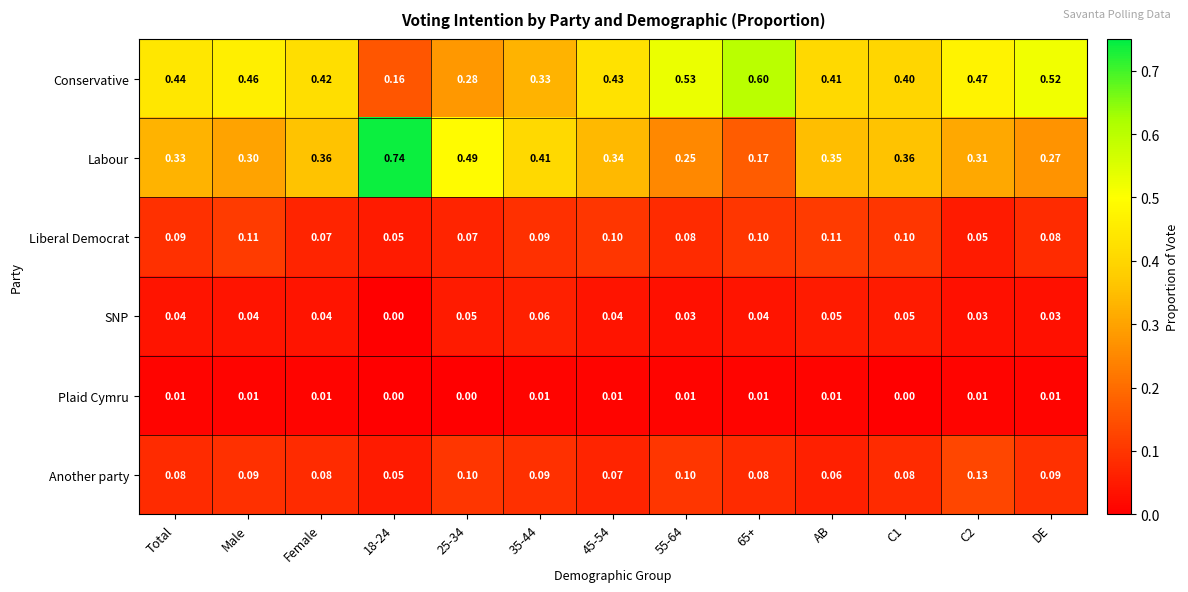

At 45-54, list the series in order from smallest to largest.

Plaid Cymru, SNP, Another party, Liberal Democrat, Labour, Conservative